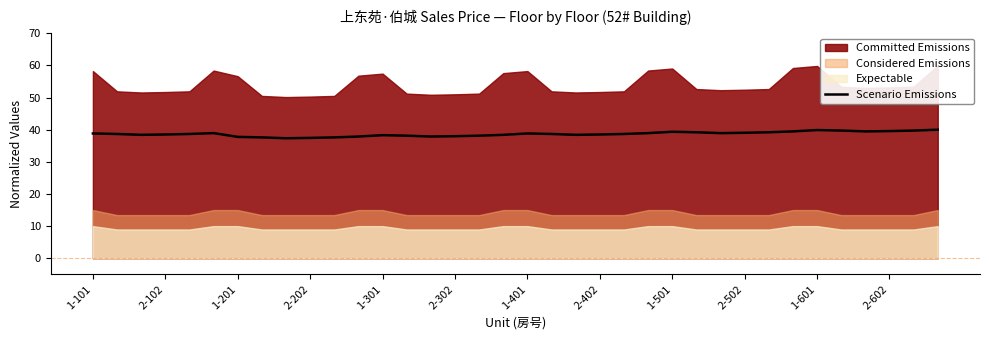

How many interior local valleys (lower than both neighbors) does the data have?

6